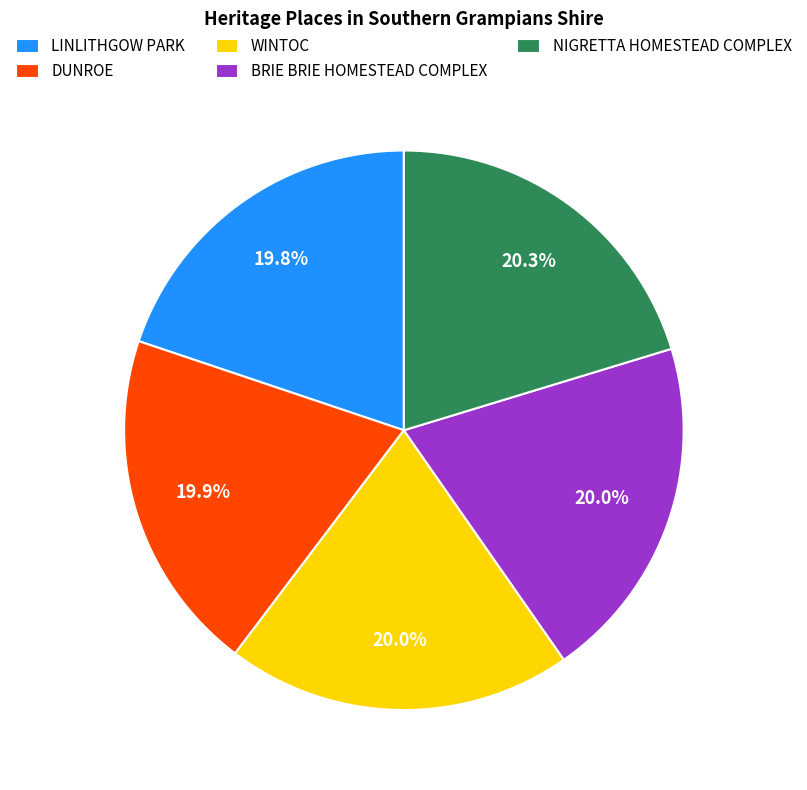

Count the number of slices in the pie.

5